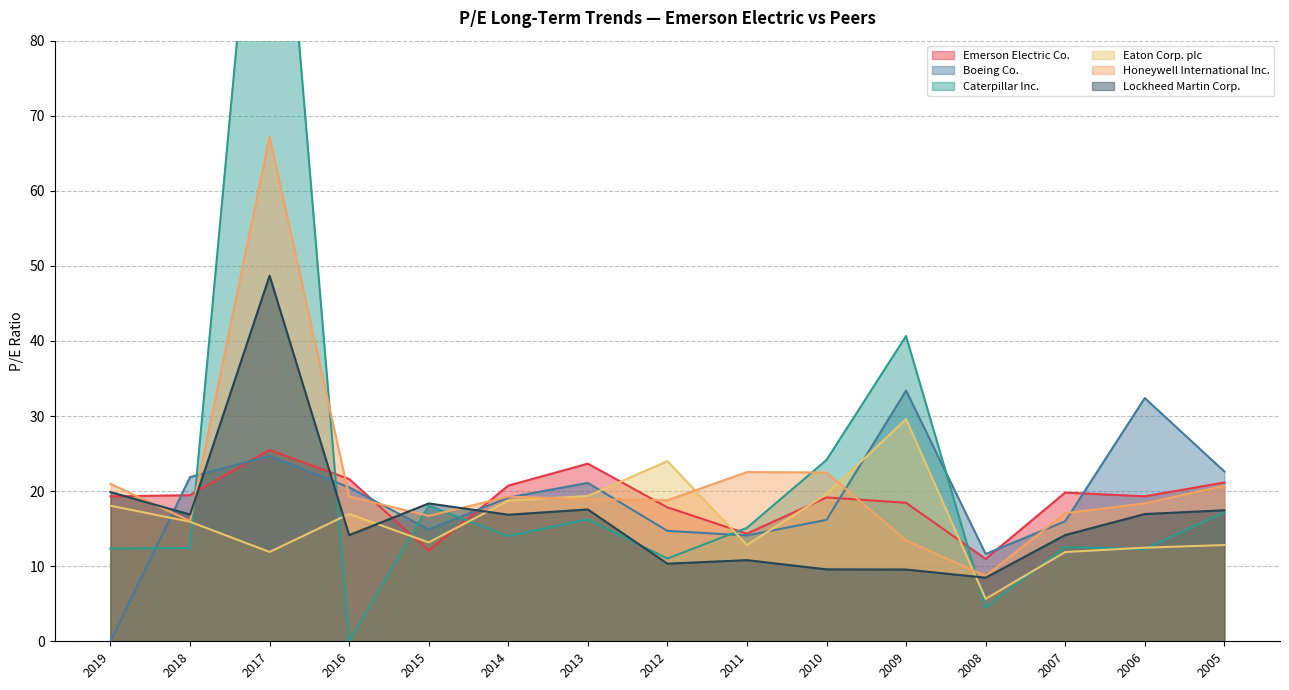

How many categories are shown in the chart?

15